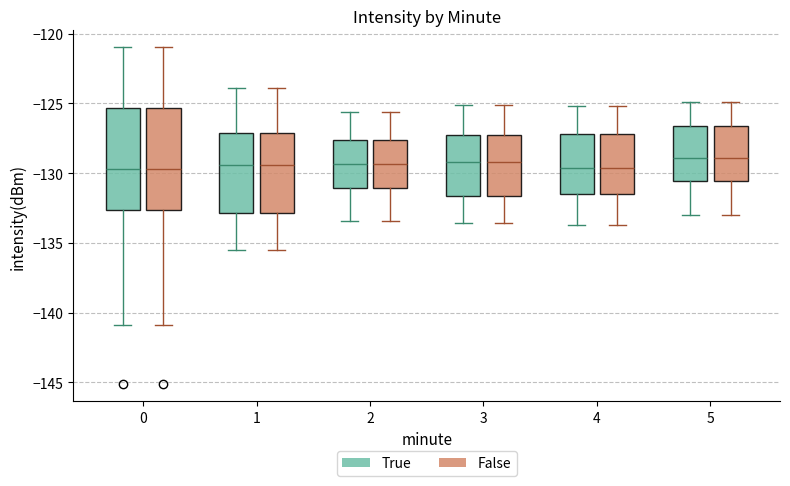

Where does the lower whisker of the box for 5 (False) end on the y-axis? The values are not printed on the chart, so give them approximately, as read against the axis.

-133.0